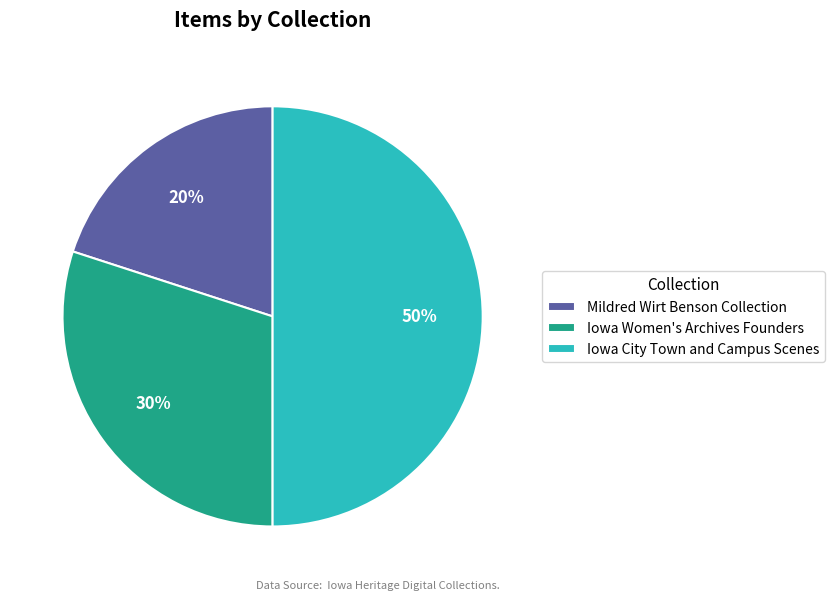

To the nearest percent, what portion does Iowa City Town and Campus Scenes represent?

50%